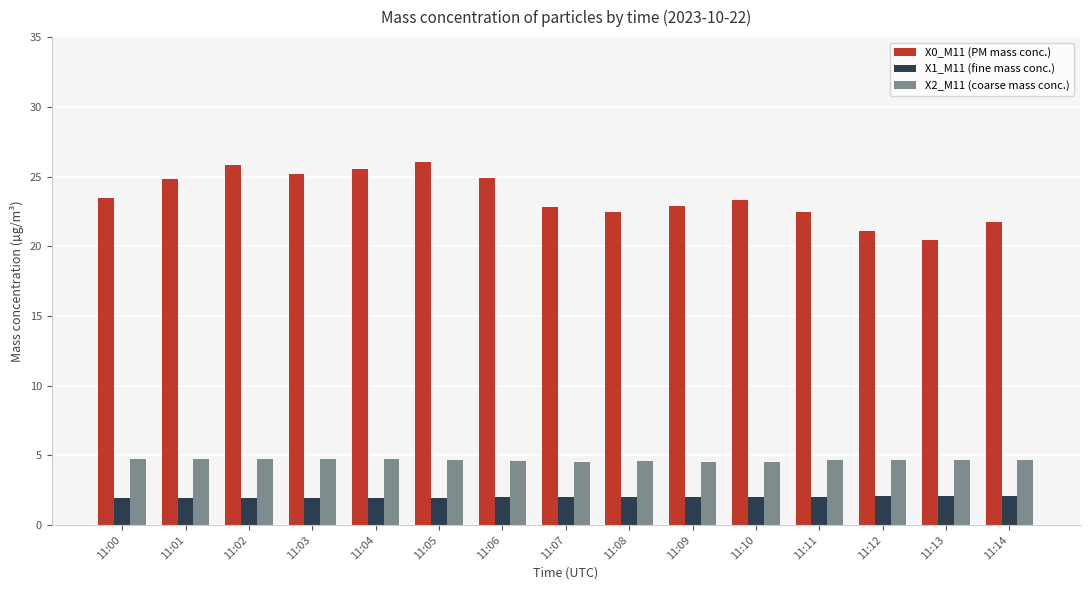

The X0_M11 (PM mass conc.) series shows 29.1 at 11:14. True or false?

False